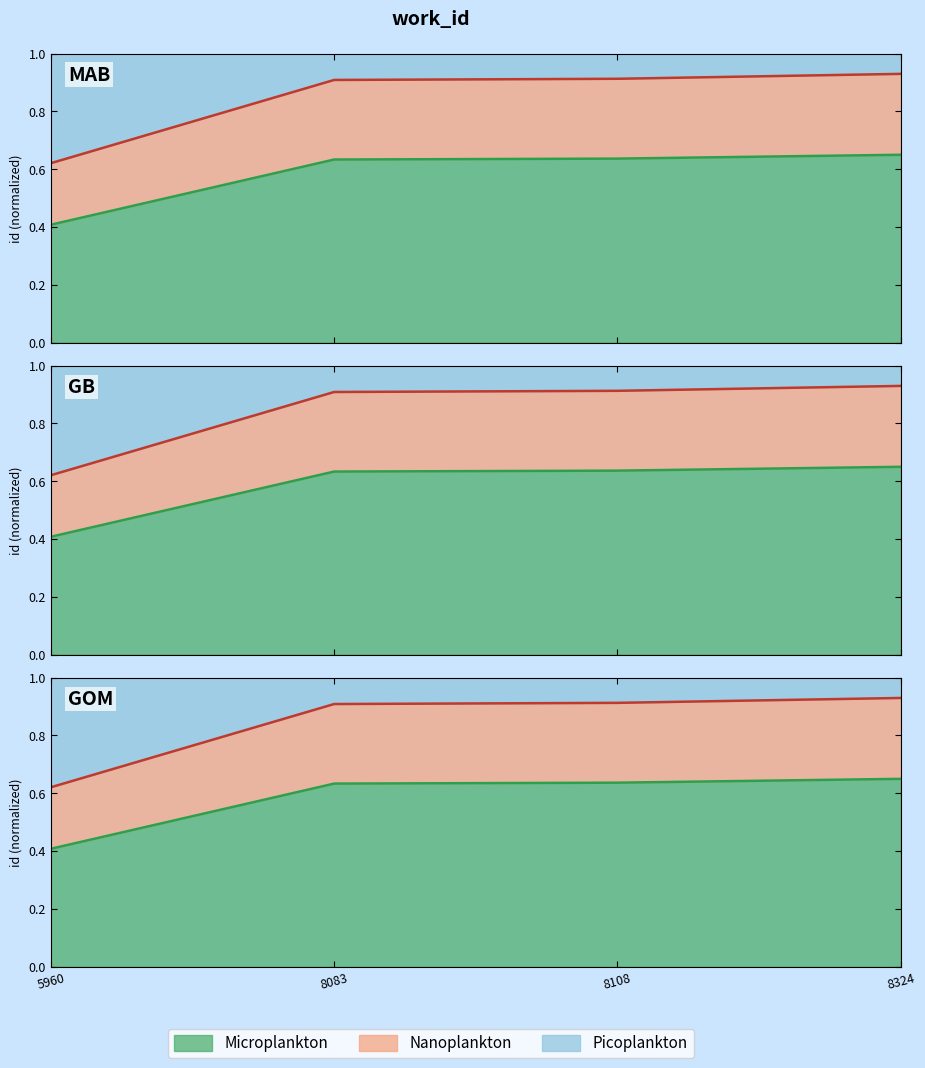

Between 5960 and 8108, which is larger?

8108